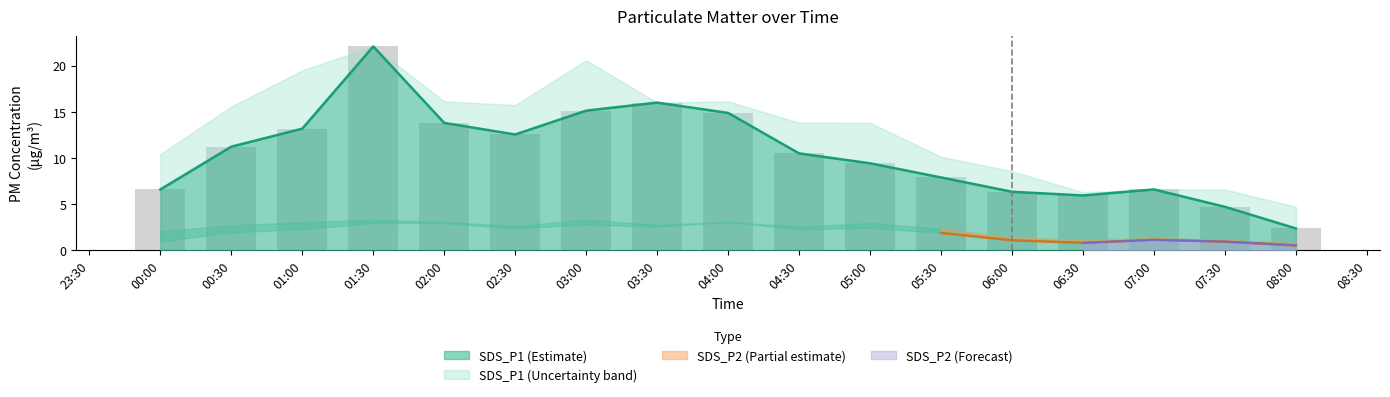

What is the highest value of the SDS_P1 (Estimate) series?

22.1